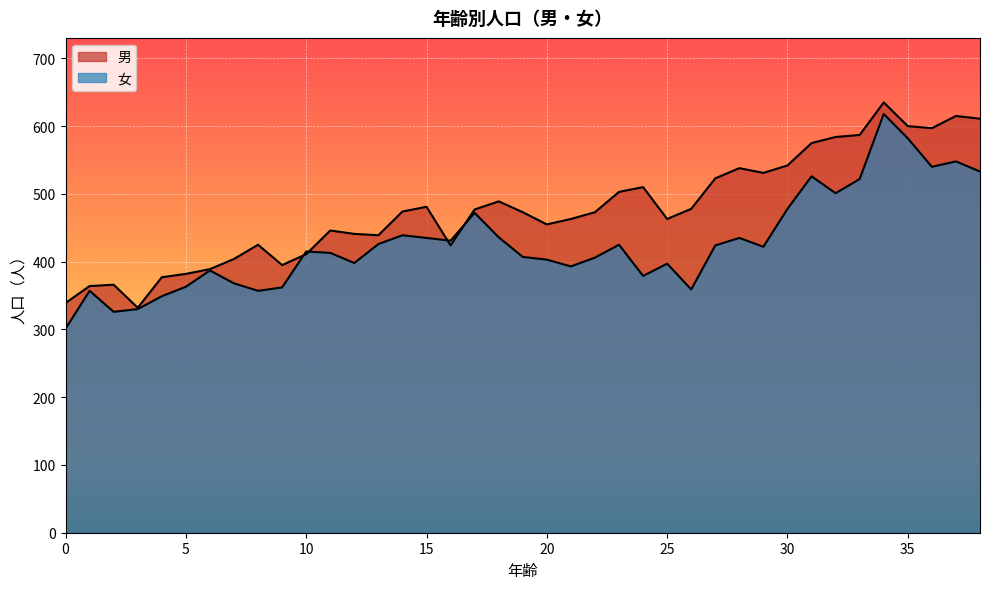

Reading right to left, transcribe all the data shown in this chart.

男: 611	615	597	600	635	587	584	575	542	531	538	523	478	463	510	503	473	463	455	473	489	477	424	481	474	439	441	446	411	395	425	404	389	382	377	332	366	364	339
女: 533	548	540	582	618	522	501	526	478	422	435	424	359	397	379	425	406	393	403	407	436	472	431	435	439	426	398	413	415	362	357	368	387	363	349	330	326	357	301